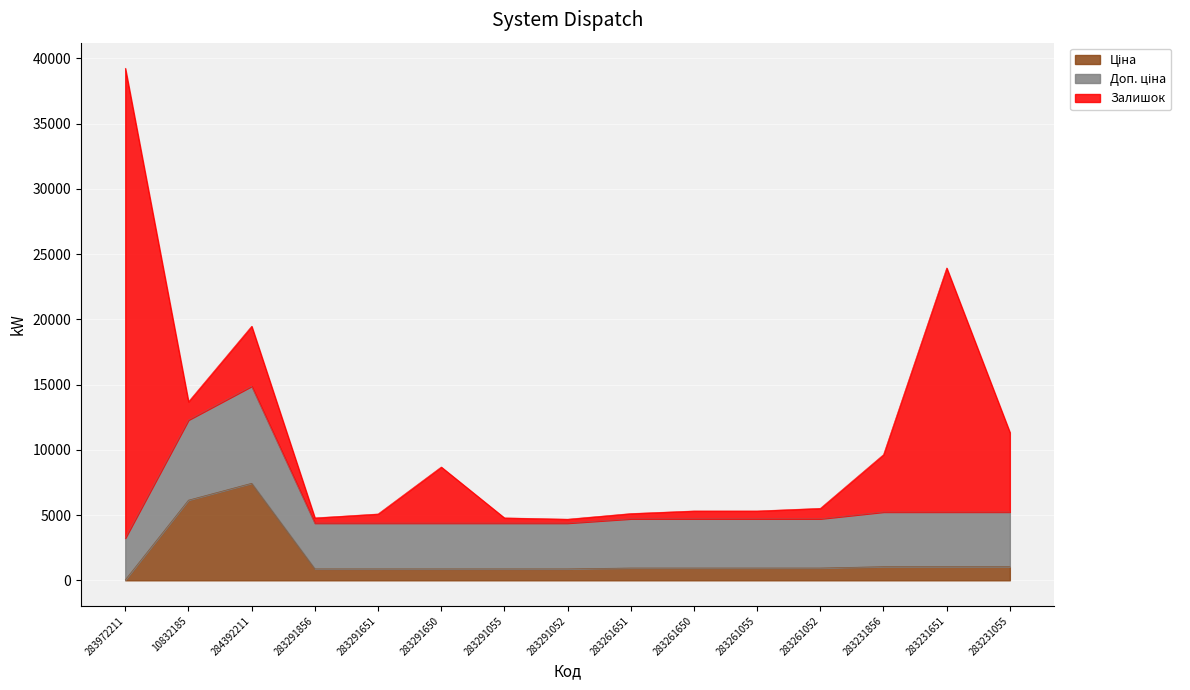

Between 284392211 and 283231856, which series saw the biggest shift?

Доп. ціна